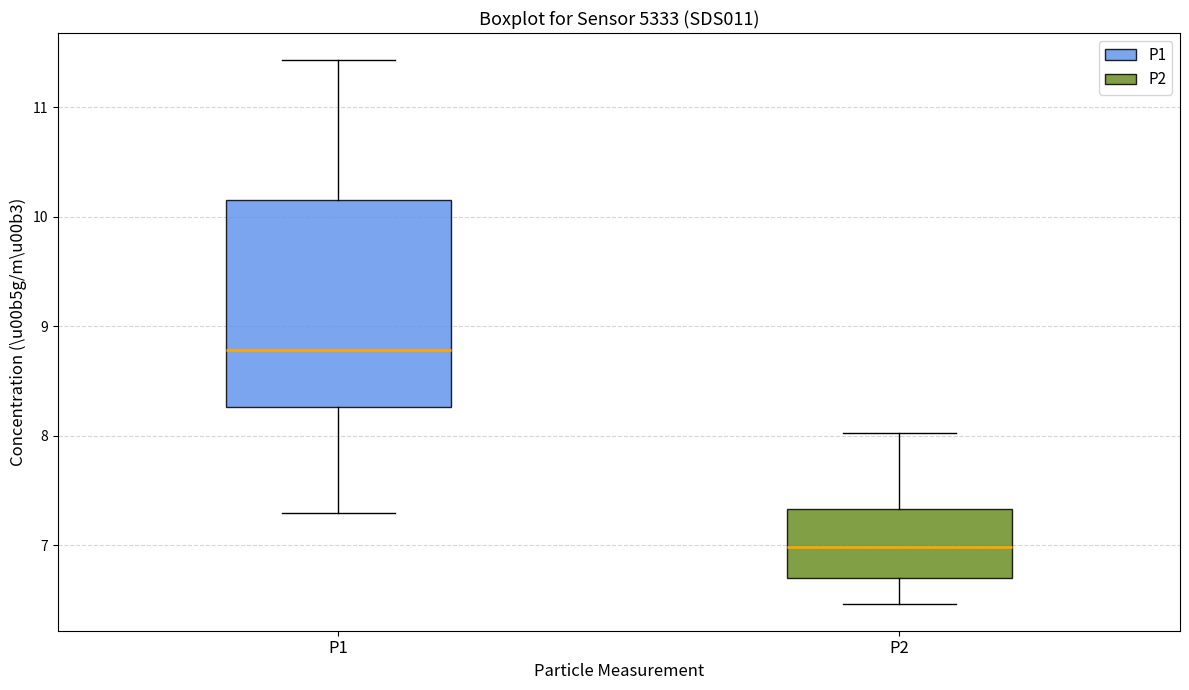

Which box has the highest median line?

P1